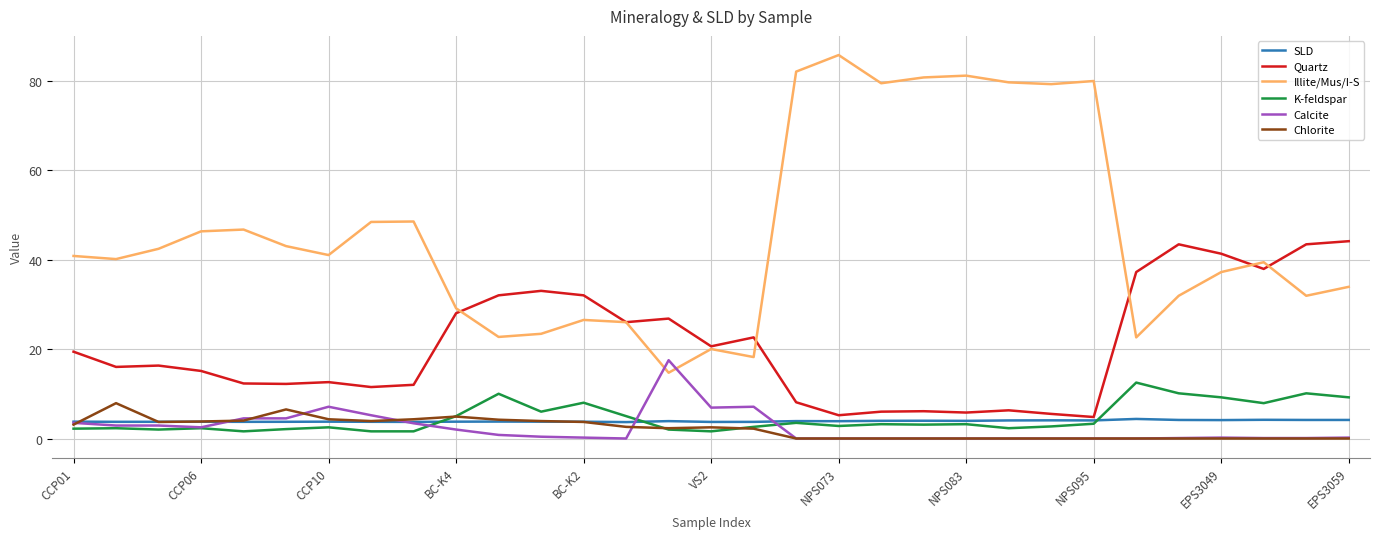

True or false: Illite/Mus/I-S and Chlorite cross at least once.

False